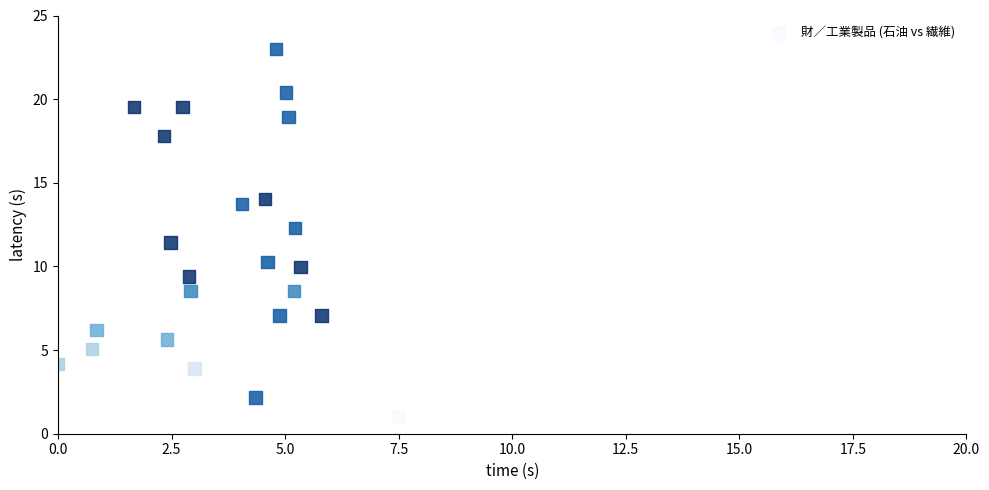

What Y value in the scatter plot is closest to 12?

12.3